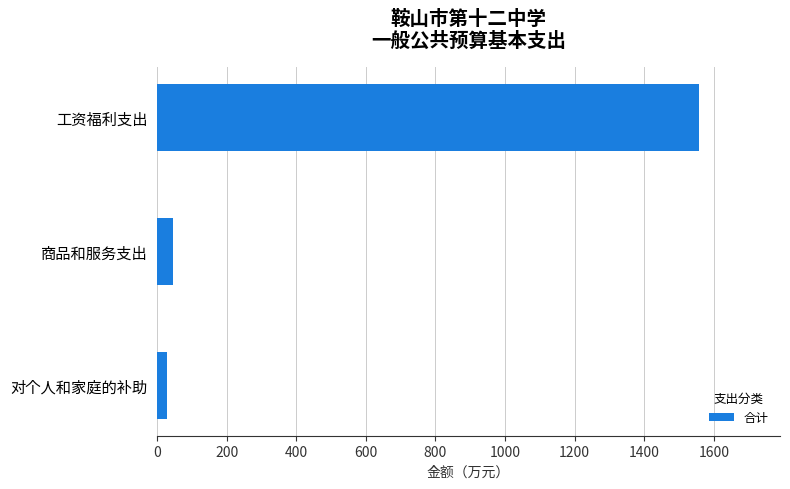

What is the ratio of the value at 工资福利支出 to the value at 商品和服务支出?

33.3